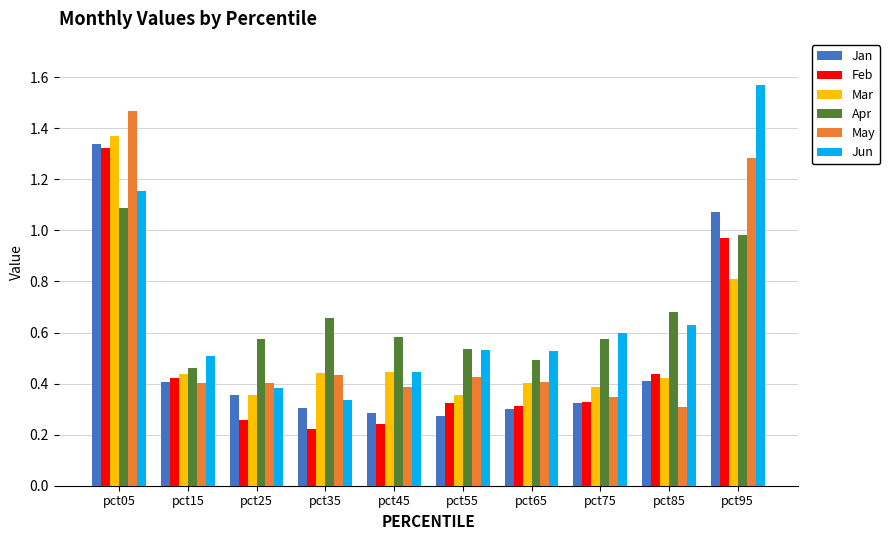

At which label is Jun closest to 0?

pct35